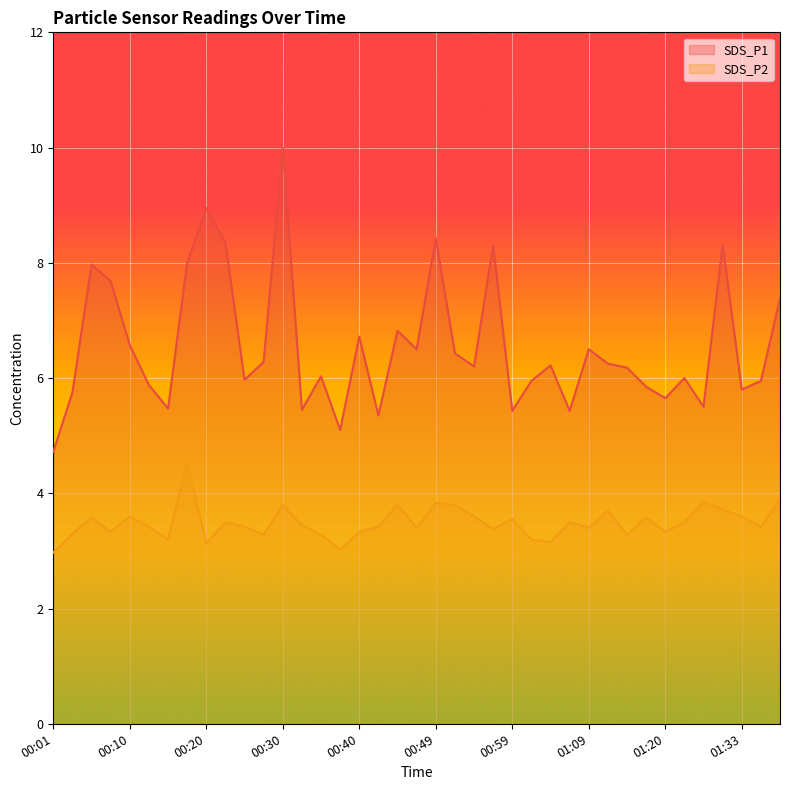

At which category does the chart reach its peak across all series?

00:30